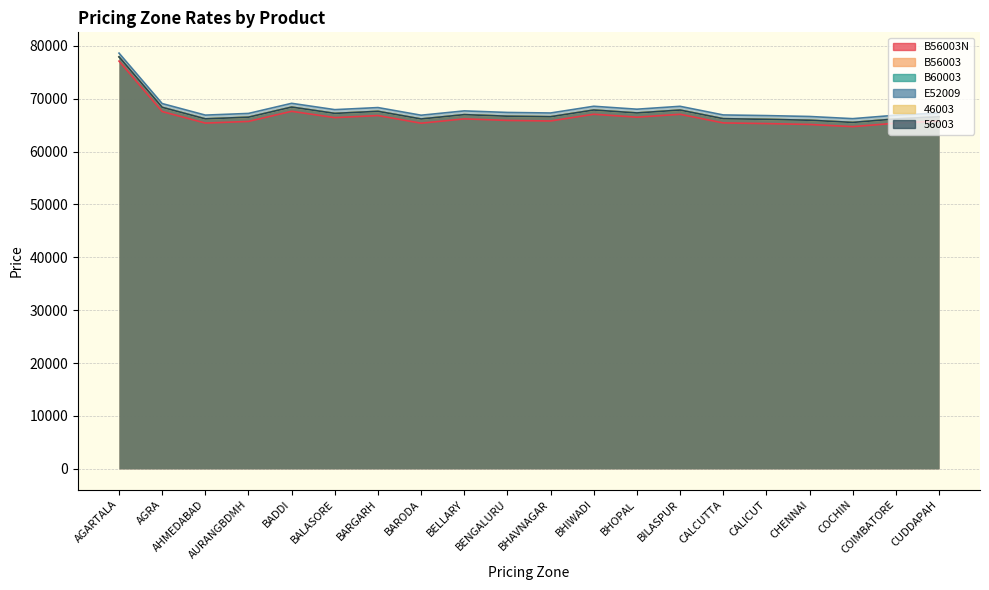

Does the chart have visible grid lines?

Yes